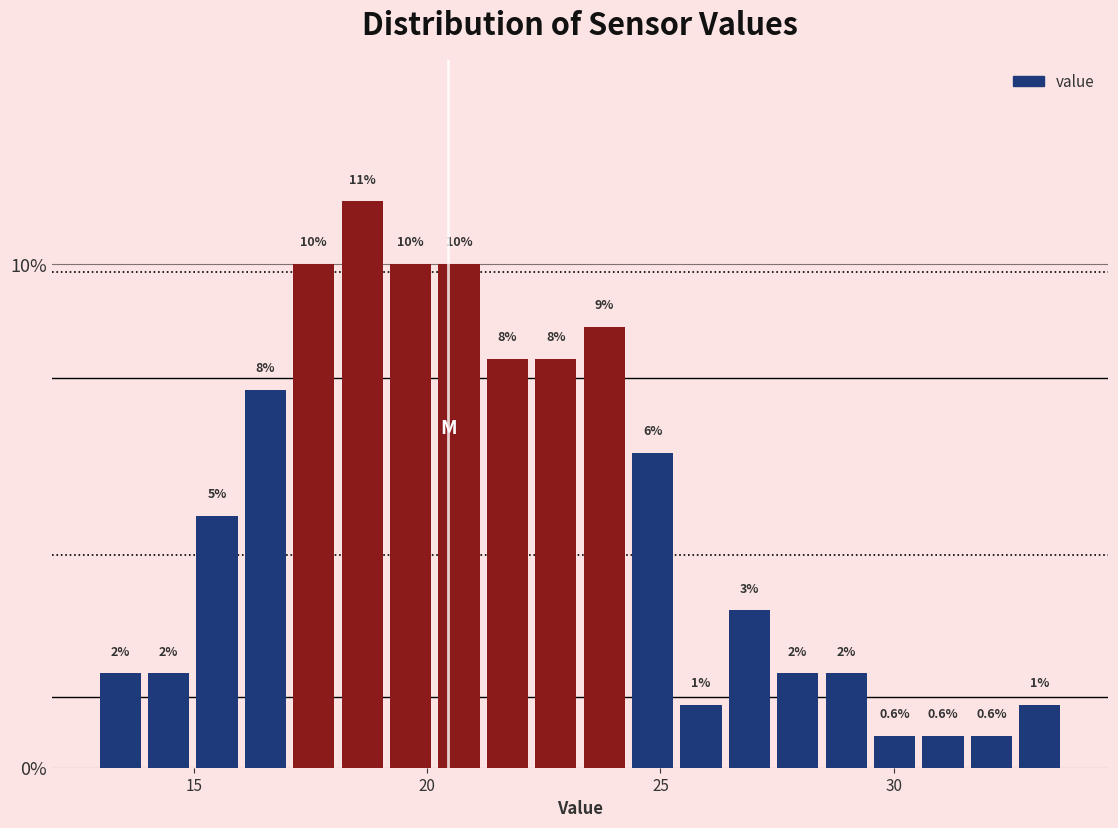

Around what value on the x-axis is the tallest bar? Give the approximate position of its centre, as read against the axis.

18.5